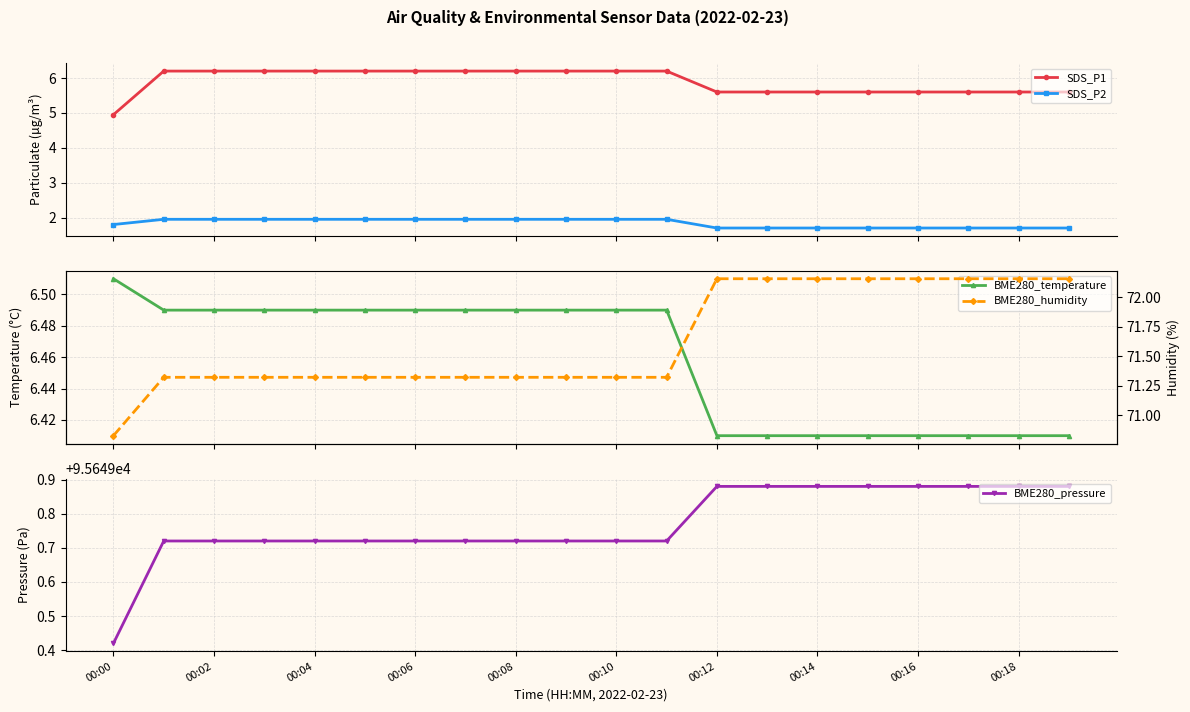

Rank the series by their maximum value, from highest to lowest.

BME280_pressure, BME280_humidity, BME280_temperature, SDS_P1, SDS_P2